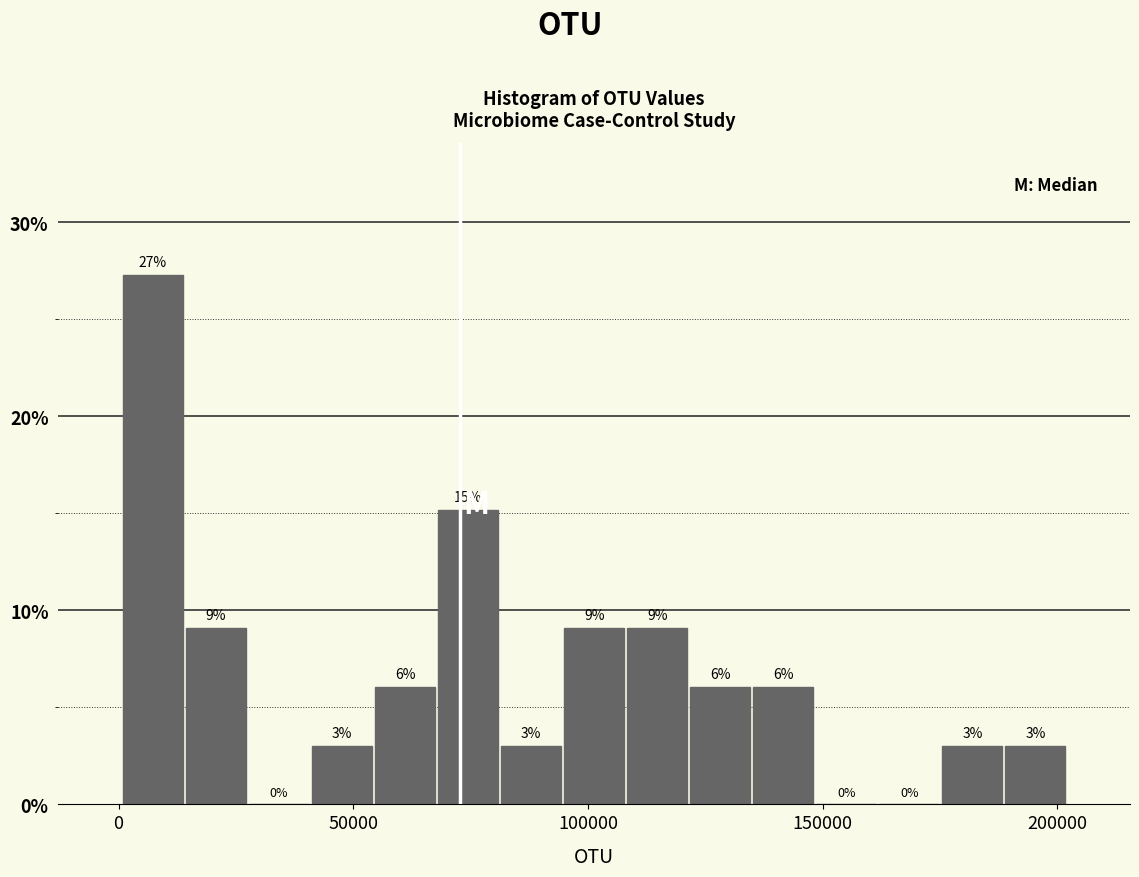

Around what value on the x-axis is the tallest bar? Give the approximate position of its centre, as read against the axis.

5000